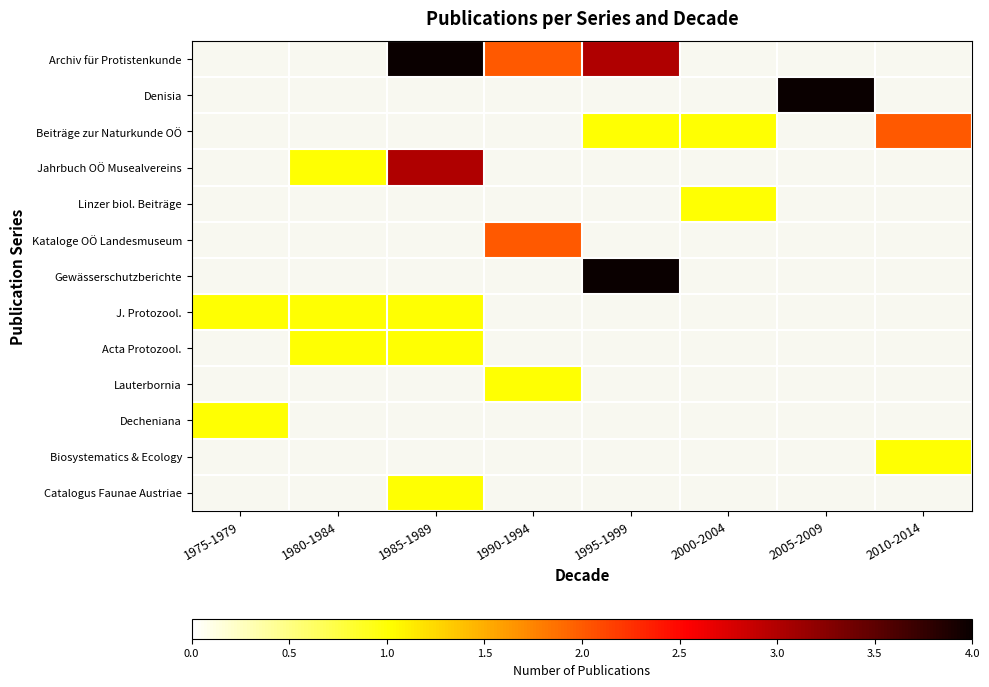

Which has a higher value, 1975-1979 or 1990-1994?

1990-1994